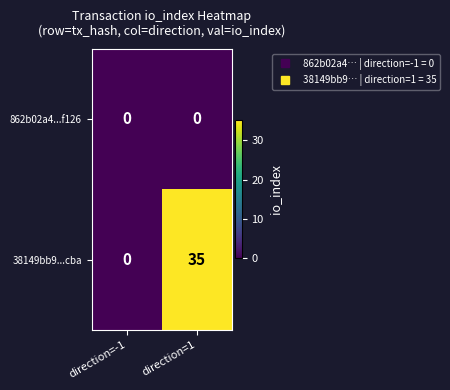

List the series in order of their peak value, lowest first.

862b02a4...f126, 38149bb9...cba